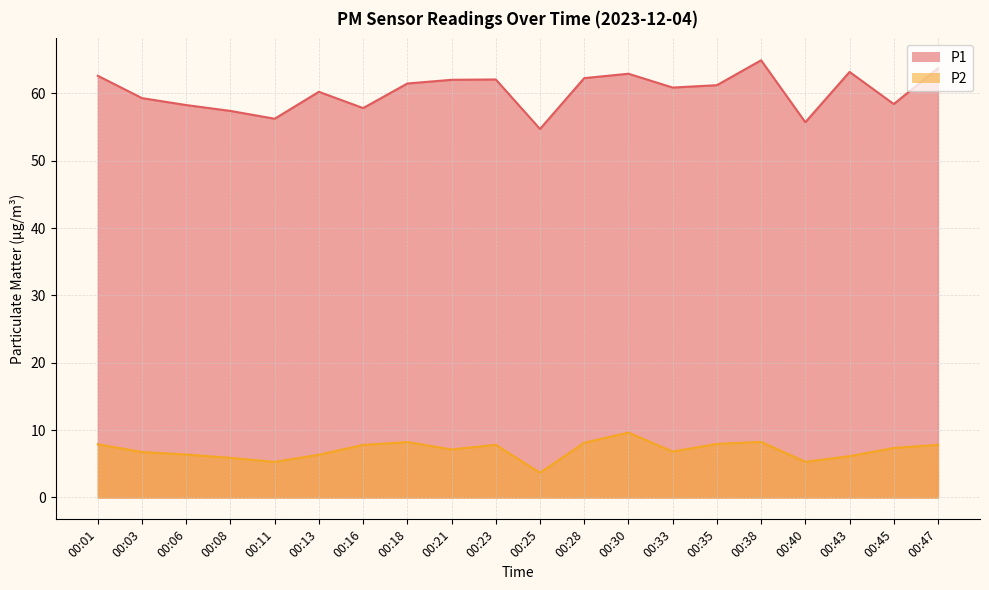

What is the highest value of the P1 series?

64.9